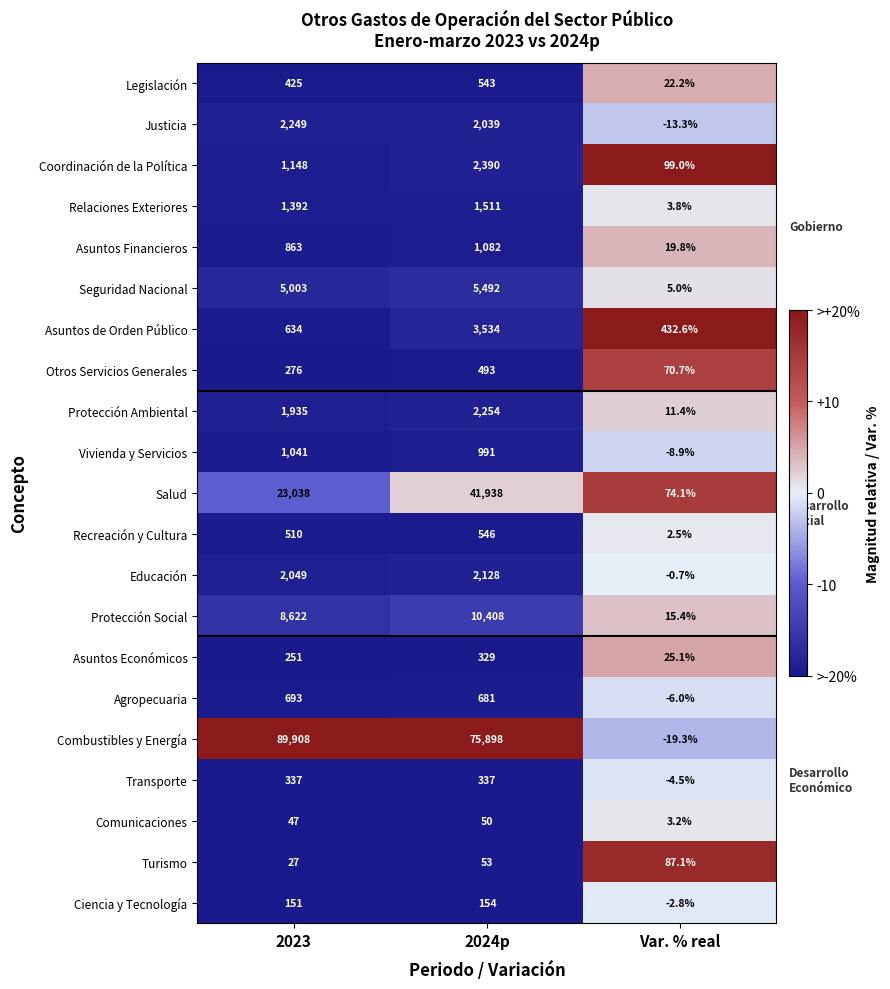

What is the approximate value of Asuntos Financieros at 2024p?

1082.0